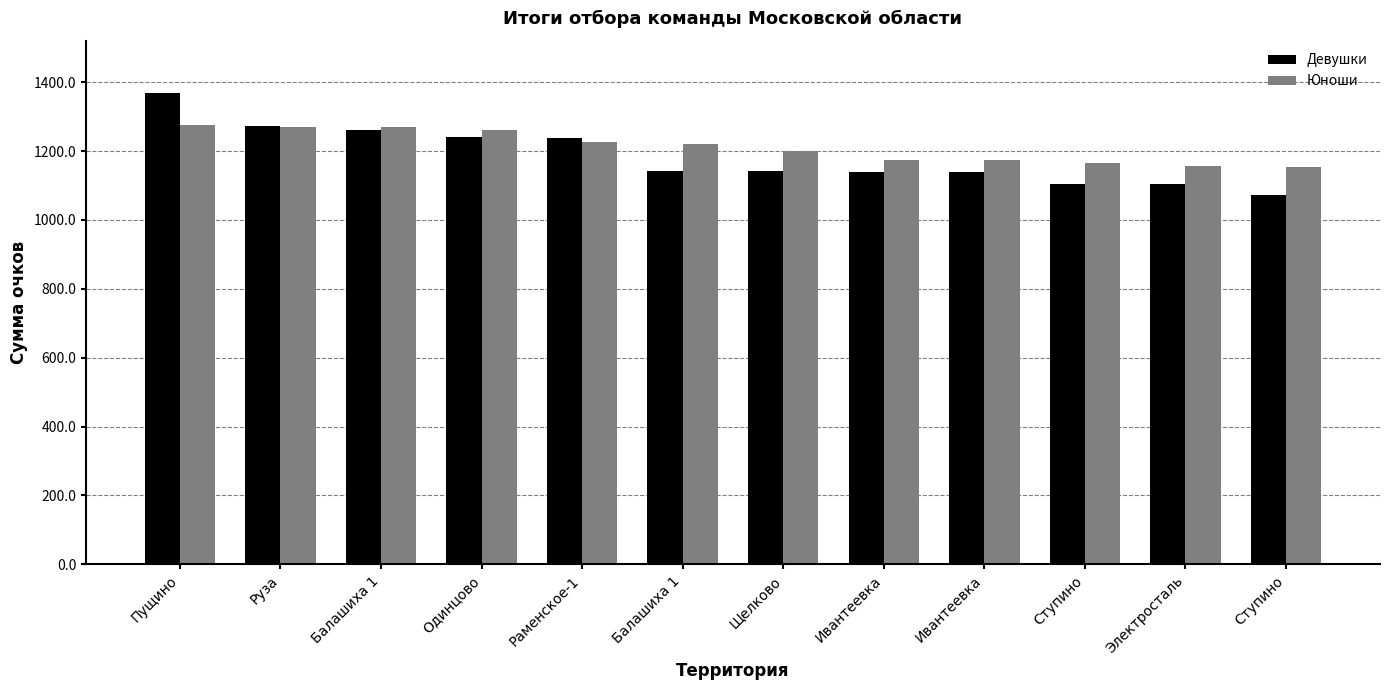

What is the label of the 4th bar from the left?

Одинцово